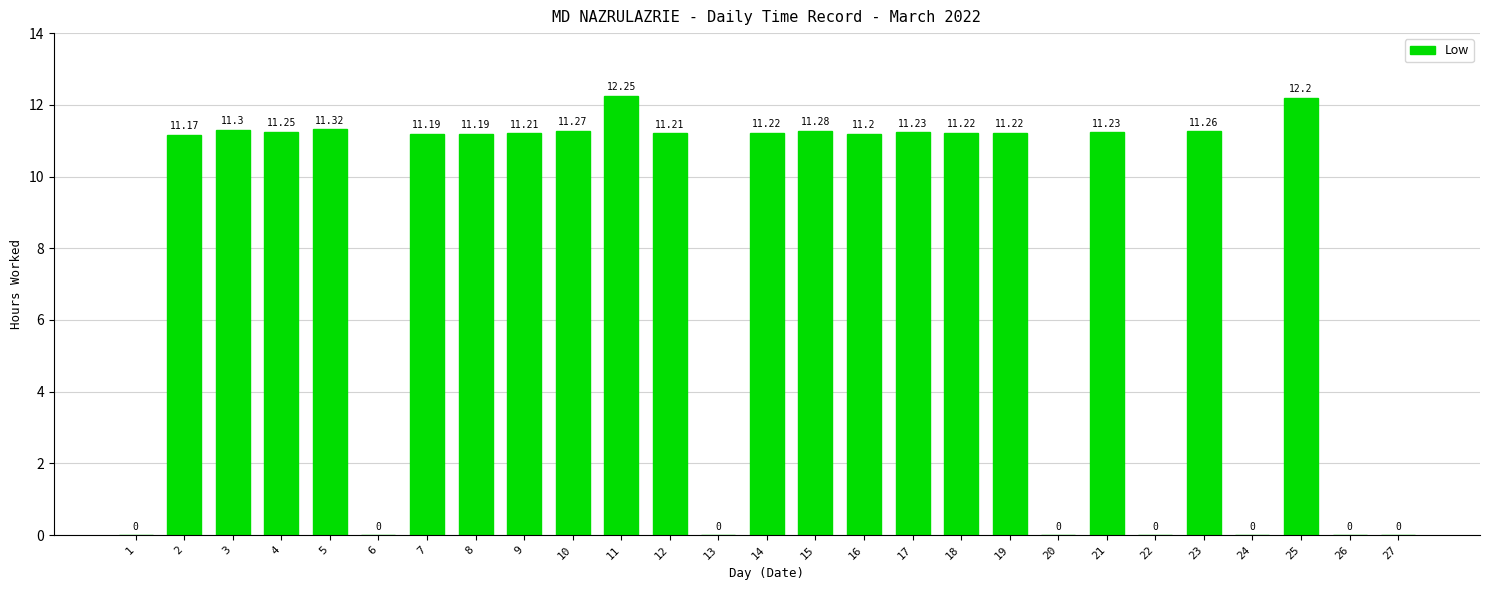

The chart shows a value of 0.0 at 22. True or false?

True